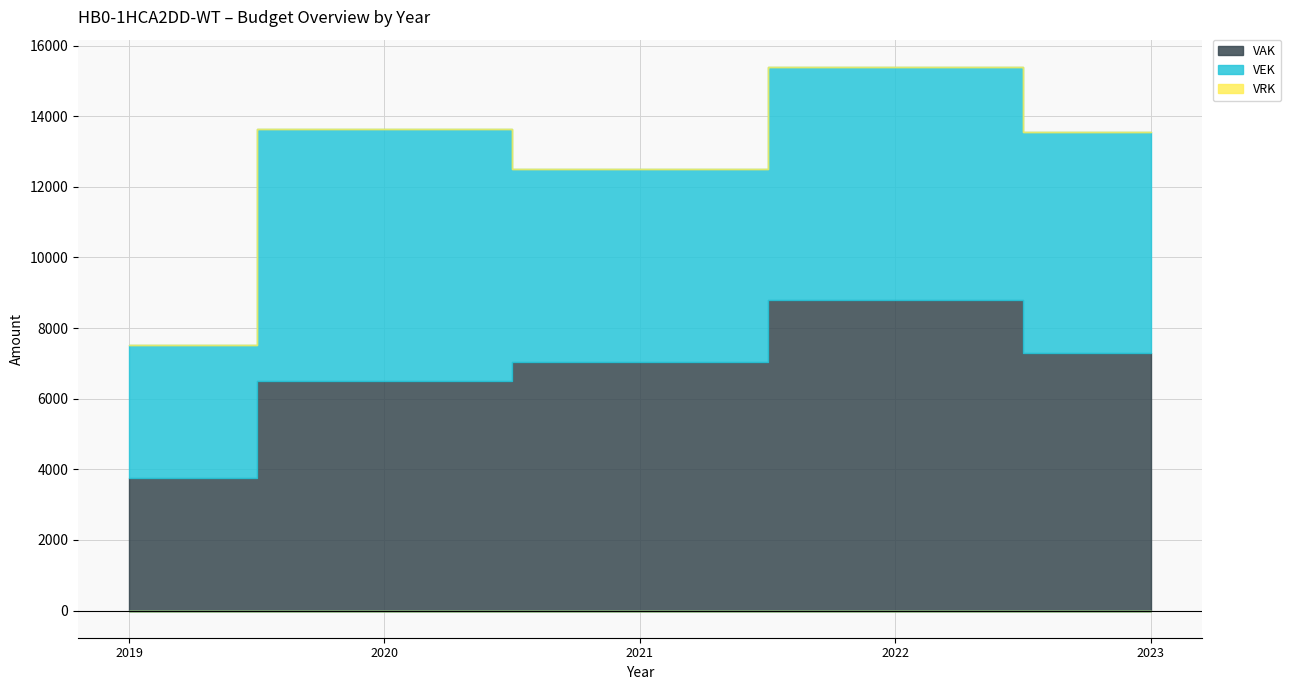

Reading right to left, list all the values displayed in this chart.

VAK: 2023=7289	2022=8803	2021=7040	2020=6499	2019=3763
VEK: 2023=6276	2022=6595	2021=5468	2020=7126	2019=3763
VRK: 2023=0	2022=0	2021=0	2020=0	2019=0